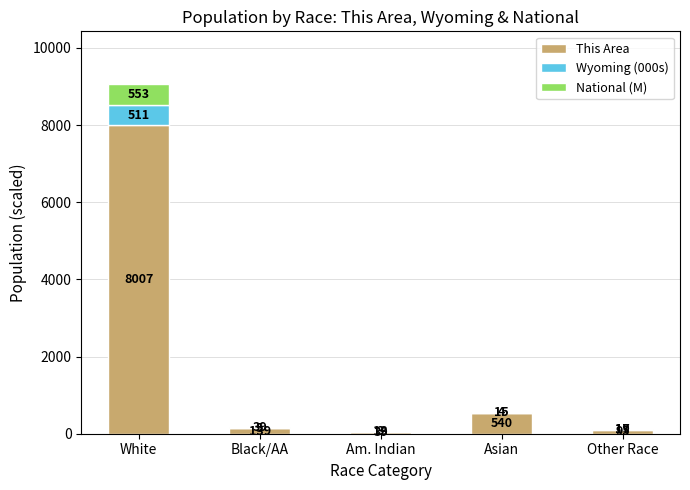

What is the sum of the This Area values at White and Asian?

8547